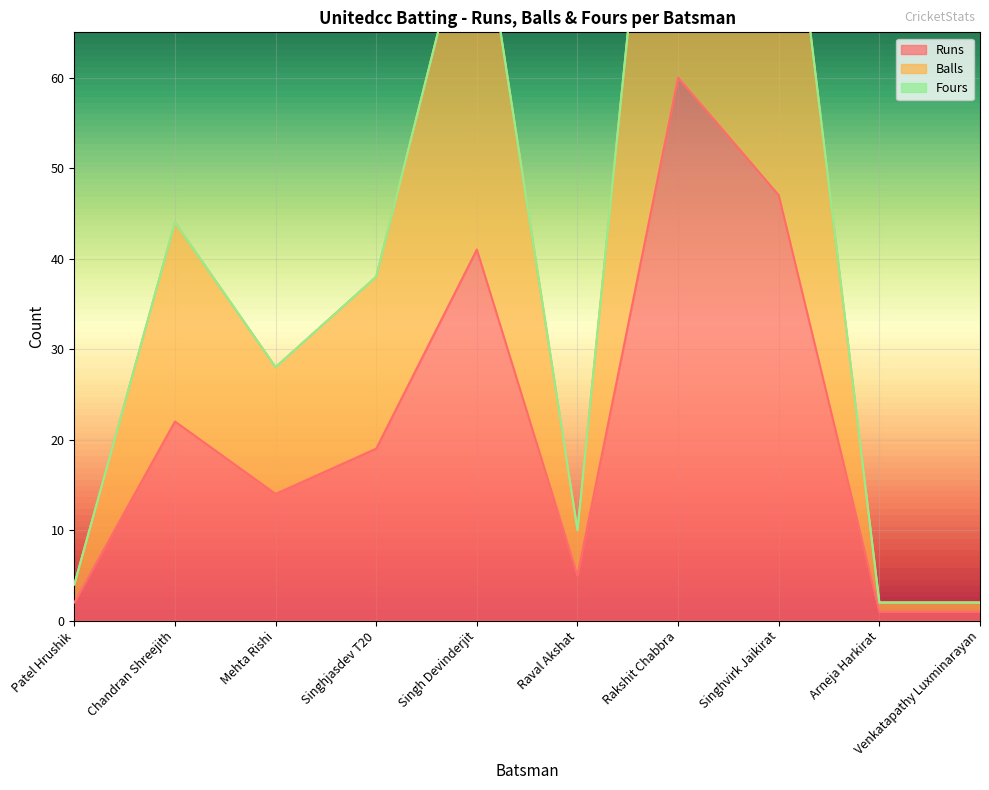

How many interior local peaks does the Balls series have?

3